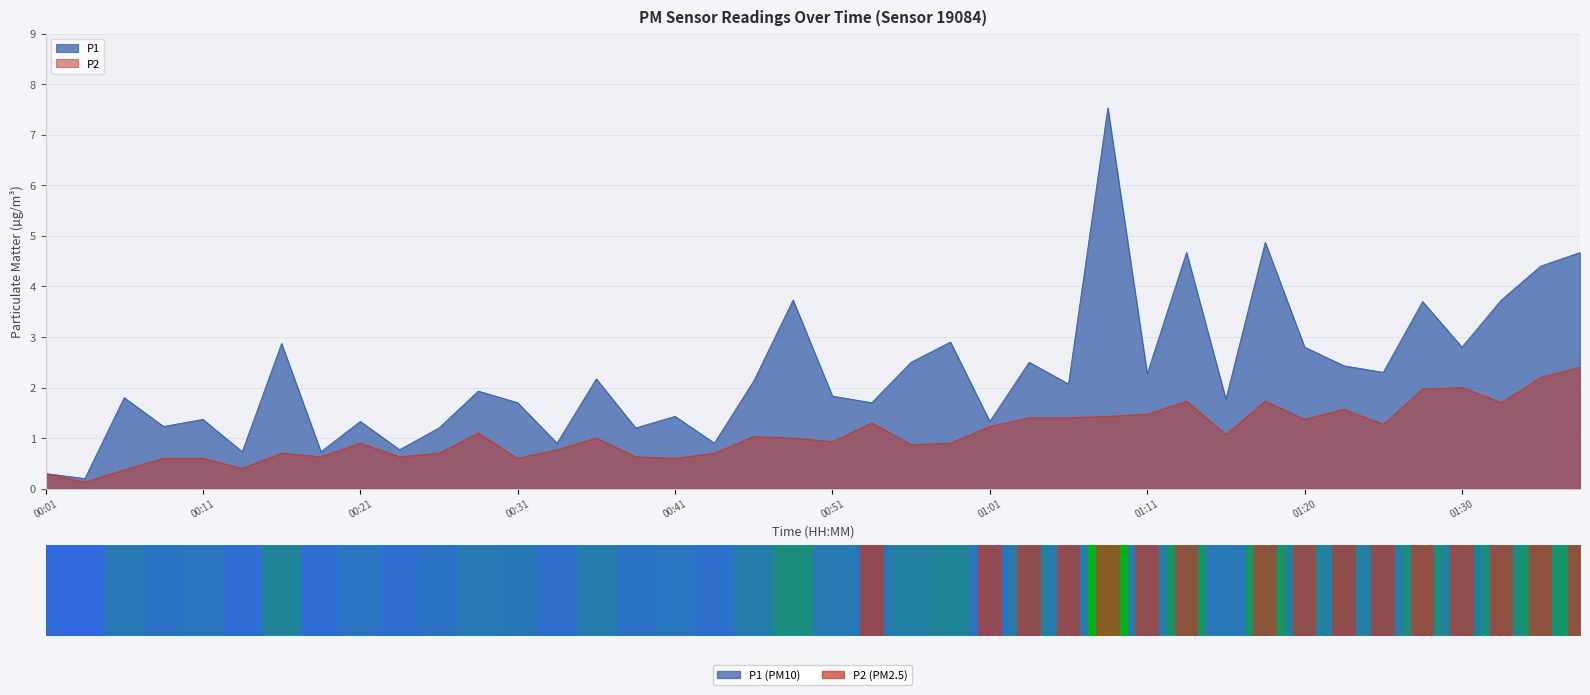

Reading left to right, transcribe all the data shown in this chart.

P1: 0.3	0.2	1.8	1.2	1.4	0.7	2.9	0.7	1.3	0.8	1.2	1.9	1.7	0.9	2.2	1.2	1.4	0.9	2.1	3.7	1.8	1.7	2.5	2.9	1.3	2.5	2.1	7.5	2.3	4.7	1.8	4.9	2.8	2.4	2.3	3.7	2.8	3.7	4.4	4.7
P2: 0.3	0.1	0.4	0.6	0.6	0.4	0.7	0.6	0.9	0.6	0.7	1.1	0.6	0.8	1.0	0.6	0.6	0.7	1.0	1.0	0.9	1.3	0.9	0.9	1.2	1.4	1.4	1.4	1.5	1.7	1.1	1.7	1.4	1.6	1.3	2.0	2.0	1.7	2.2	2.4